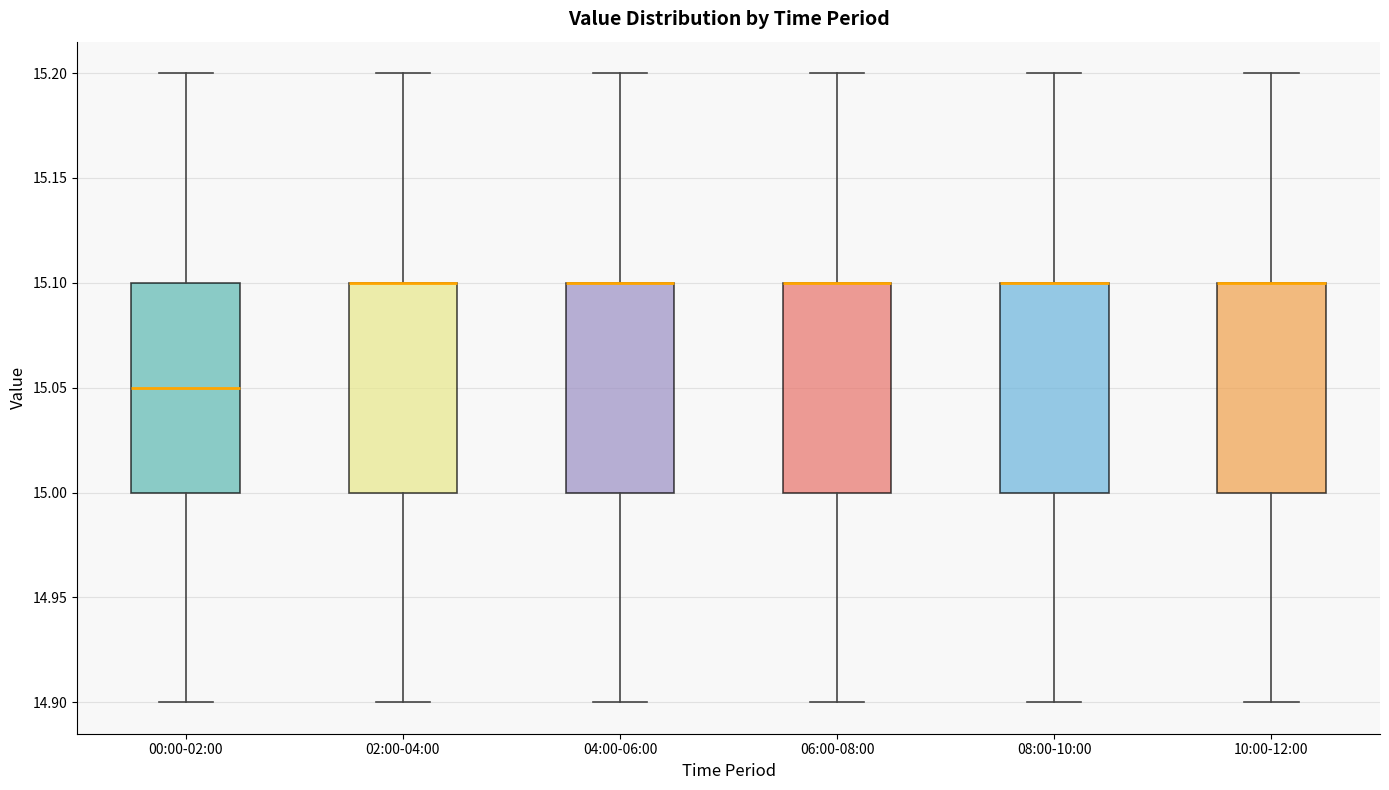

Reading left to right, read every box against the y-axis: the position of its median line, the range the box covers, and the ends of its whiskers. The values are not printed on the chart, so give them approximately, as read against the axis.

00:00-02:00: median 15.05, box 15.00 to 15.10, whiskers 14.90 to 15.20
02:00-04:00: median 15.10 (drawn on the box's upper edge), box 15.00 to 15.10, whiskers 14.90 to 15.20
04:00-06:00: median 15.10 (drawn on the box's upper edge), box 15.00 to 15.10, whiskers 14.90 to 15.20
06:00-08:00: median 15.10 (drawn on the box's upper edge), box 15.00 to 15.10, whiskers 14.90 to 15.20
08:00-10:00: median 15.10 (drawn on the box's upper edge), box 15.00 to 15.10, whiskers 14.90 to 15.20
10:00-12:00: median 15.10 (drawn on the box's upper edge), box 15.00 to 15.10, whiskers 14.90 to 15.20